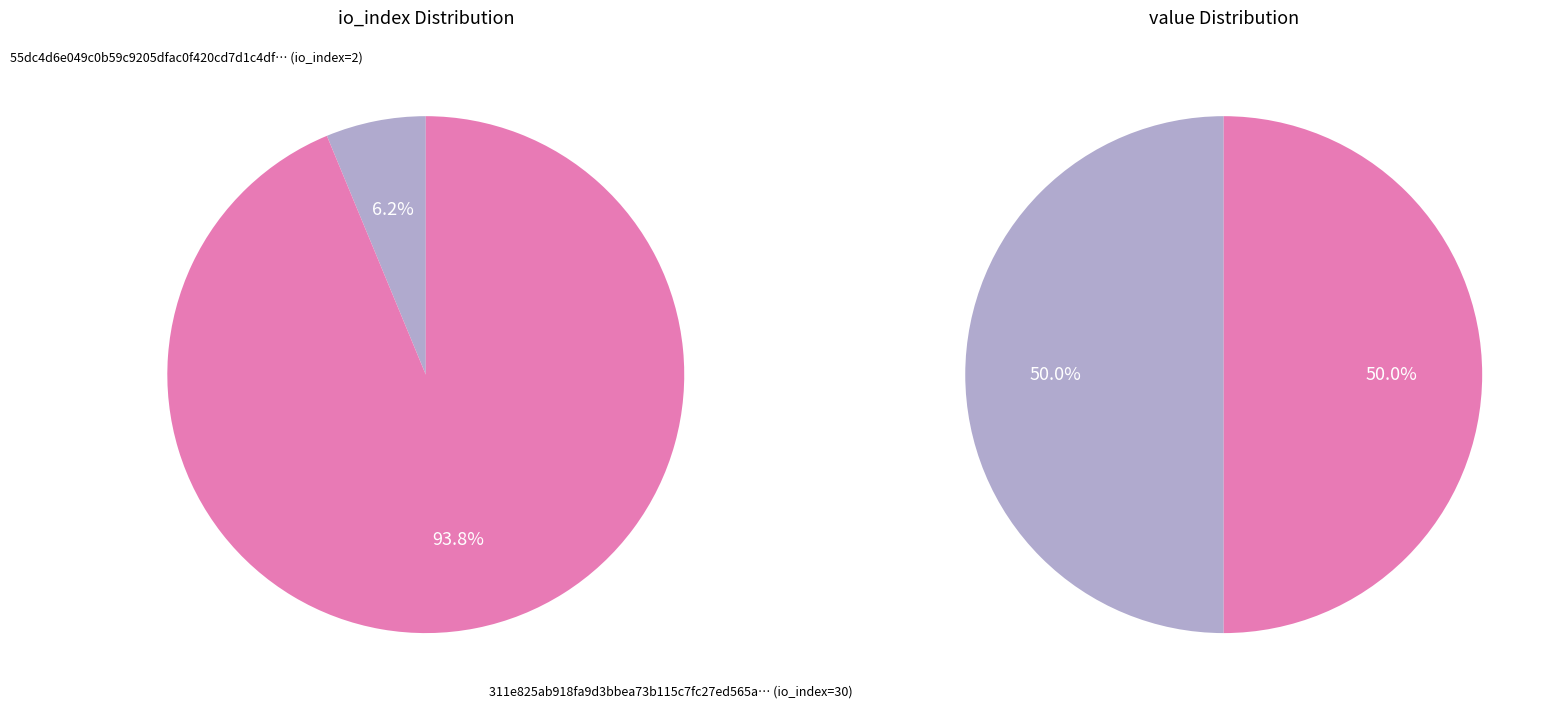

To the nearest percent, what portion does 0 represent?

50%